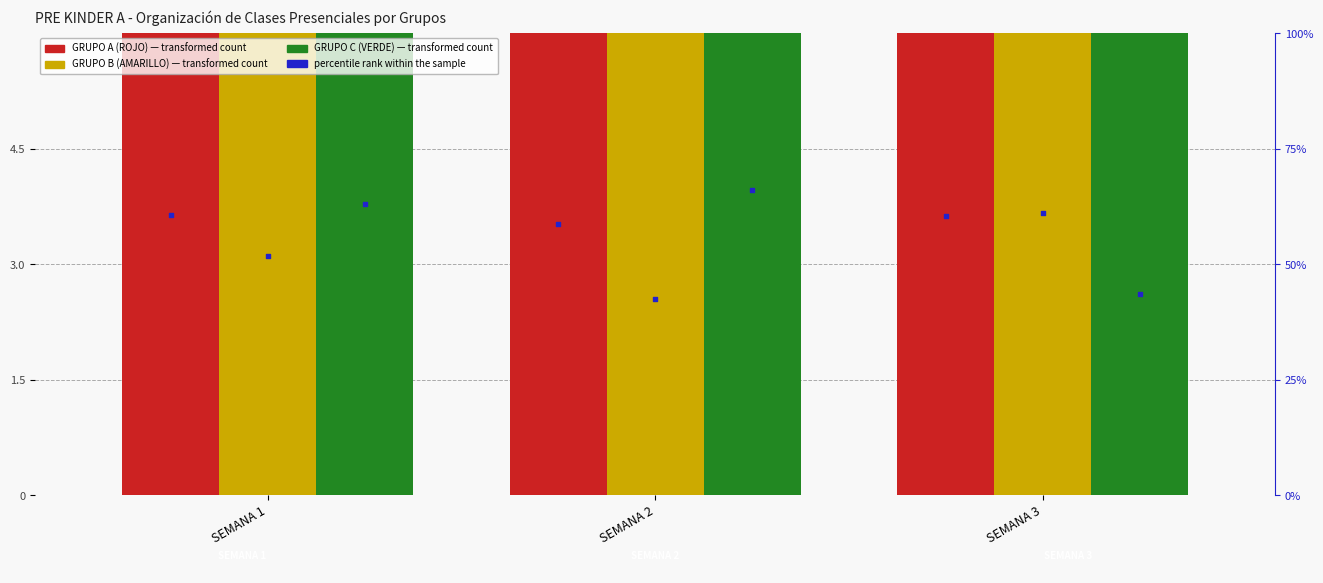

Which series contains the lowest Y value?

GRUPO A (ROJO)